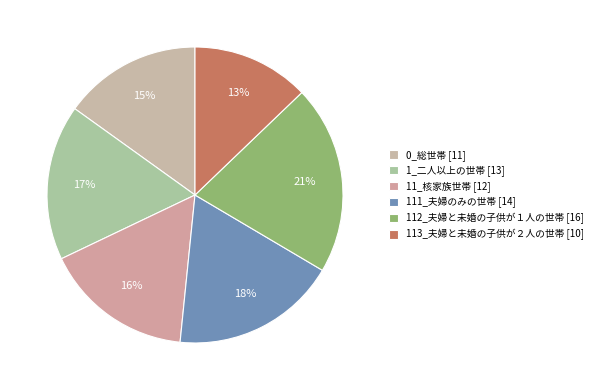

How many segments does this pie chart have?

6